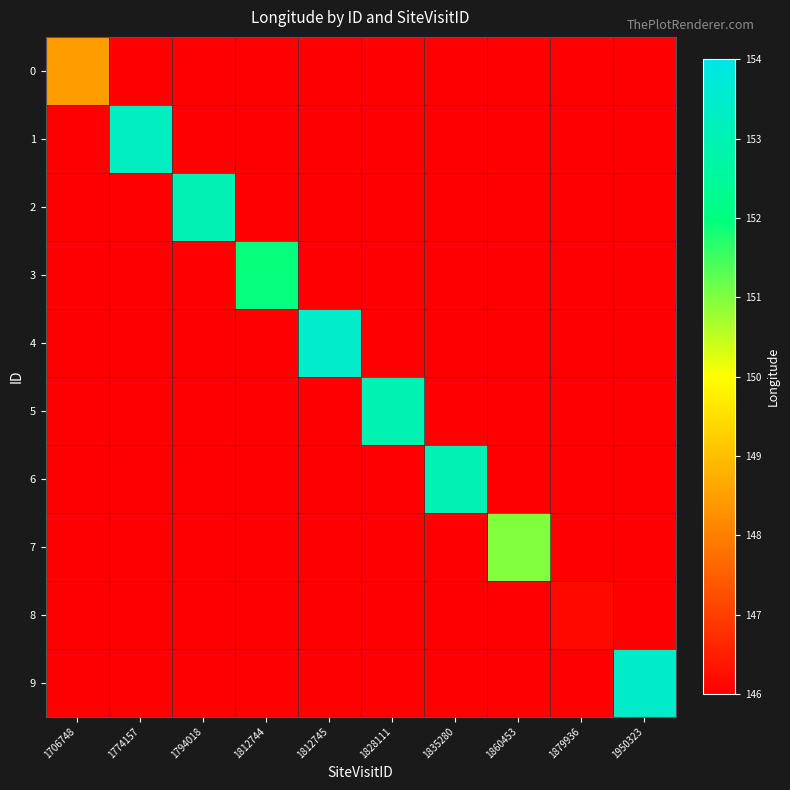

Reading right to left, extract all data points from this chart.

0: 1950323=146.0	1879936=146.0	1860453=146.0	1835280=146.0	1828111=146.0	1812745=146.0	1812744=146.0	1794018=146.0	1774157=146.0	1706748=148.5
1: 1950323=146.0	1879936=146.0	1860453=146.0	1835280=146.0	1828111=146.0	1812745=146.0	1812744=146.0	1794018=146.0	1774157=153.3	1706748=146.0
2: 1950323=146.0	1879936=146.0	1860453=146.0	1835280=146.0	1828111=146.0	1812745=146.0	1812744=146.0	1794018=153.0	1774157=146.0	1706748=146.0
3: 1950323=146.0	1879936=146.0	1860453=146.0	1835280=146.0	1828111=146.0	1812745=146.0	1812744=152.0	1794018=146.0	1774157=146.0	1706748=146.0
4: 1950323=146.0	1879936=146.0	1860453=146.0	1835280=146.0	1828111=146.0	1812745=153.4	1812744=146.0	1794018=146.0	1774157=146.0	1706748=146.0
5: 1950323=146.0	1879936=146.0	1860453=146.0	1835280=146.0	1828111=153.0	1812745=146.0	1812744=146.0	1794018=146.0	1774157=146.0	1706748=146.0
6: 1950323=146.0	1879936=146.0	1860453=146.0	1835280=153.0	1828111=146.0	1812745=146.0	1812744=146.0	1794018=146.0	1774157=146.0	1706748=146.0
7: 1950323=146.0	1879936=146.0	1860453=151.0	1835280=146.0	1828111=146.0	1812745=146.0	1812744=146.0	1794018=146.0	1774157=146.0	1706748=146.0
8: 1950323=146.0	1879936=146.1	1860453=146.0	1835280=146.0	1828111=146.0	1812745=146.0	1812744=146.0	1794018=146.0	1774157=146.0	1706748=146.0
9: 1950323=153.4	1879936=146.0	1860453=146.0	1835280=146.0	1828111=146.0	1812745=146.0	1812744=146.0	1794018=146.0	1774157=146.0	1706748=146.0